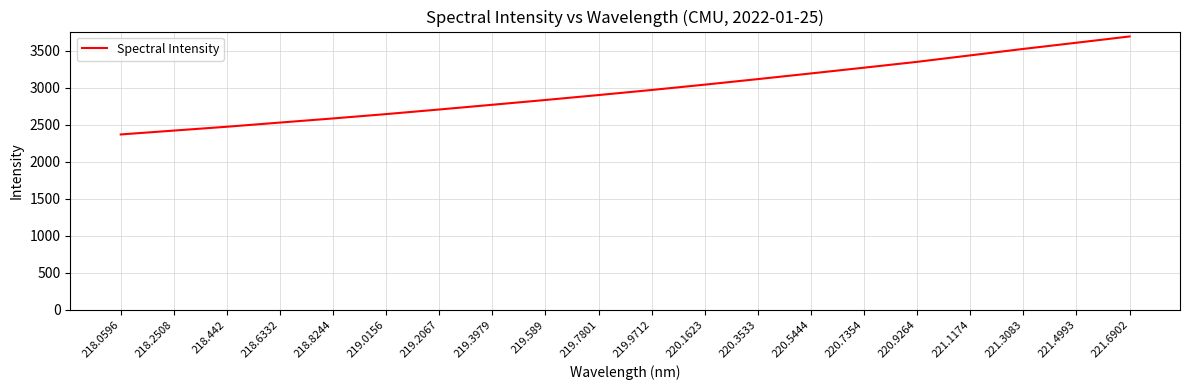

What is the sum of the values at 221.4993 and 219.9712?

6582.0